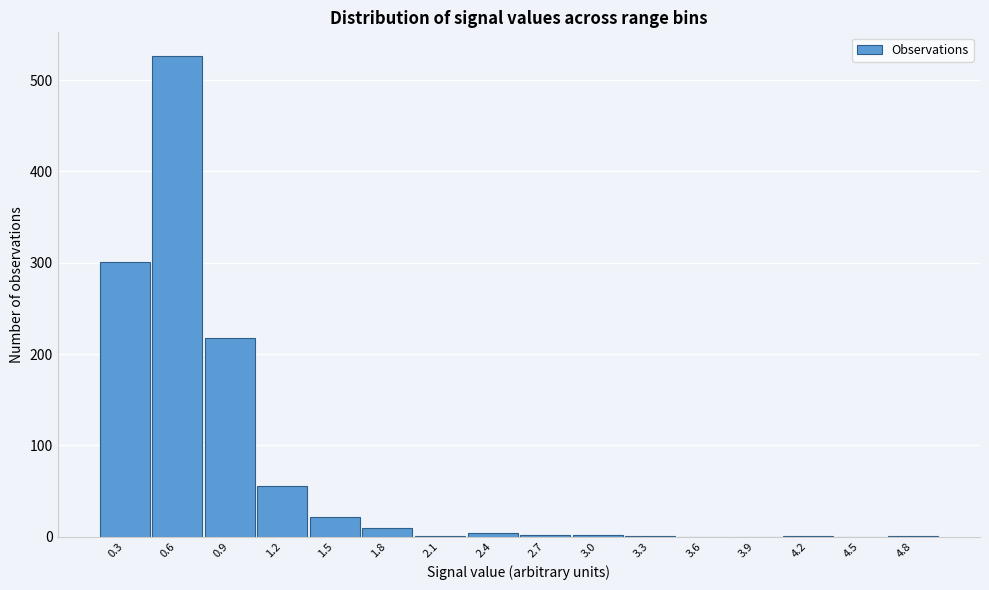

What is the greatest value displayed?

526